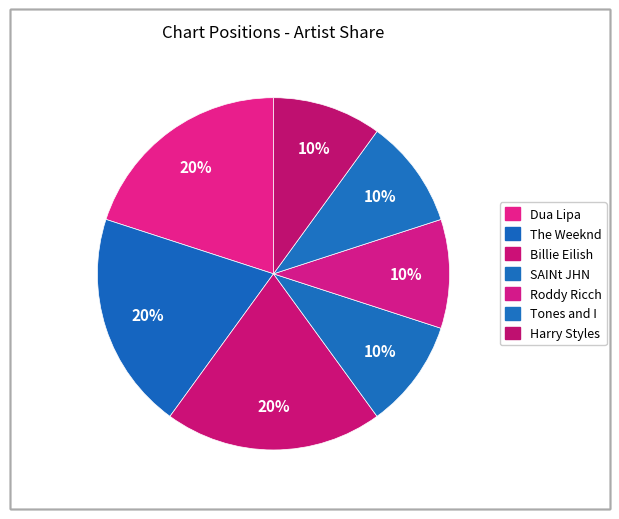

Count the number of slices in the pie.

7